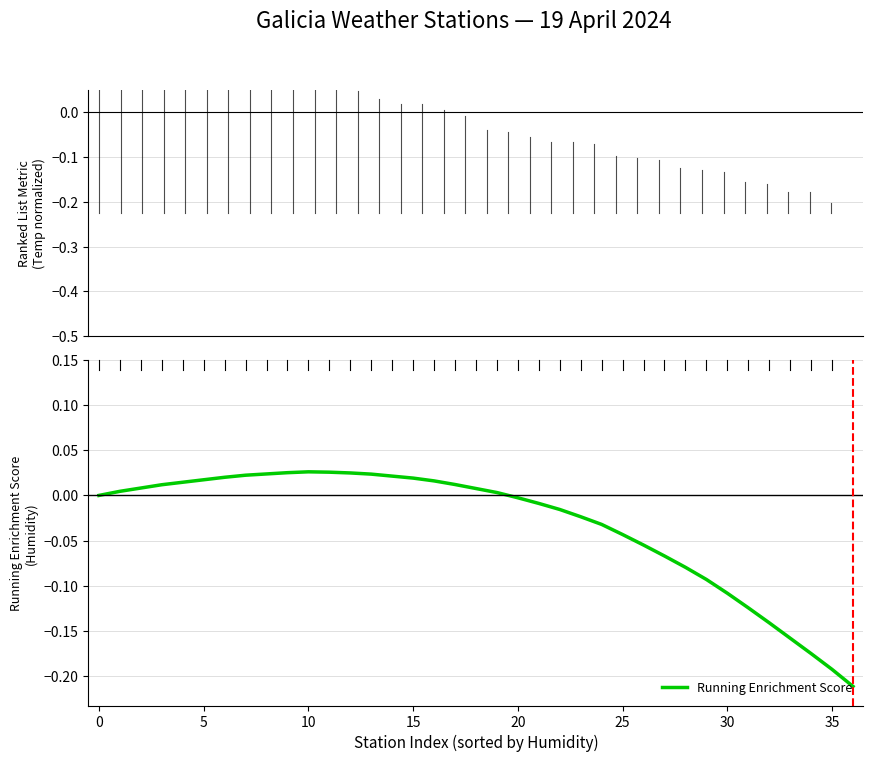

Is this an area chart (filled region under the line)?

No